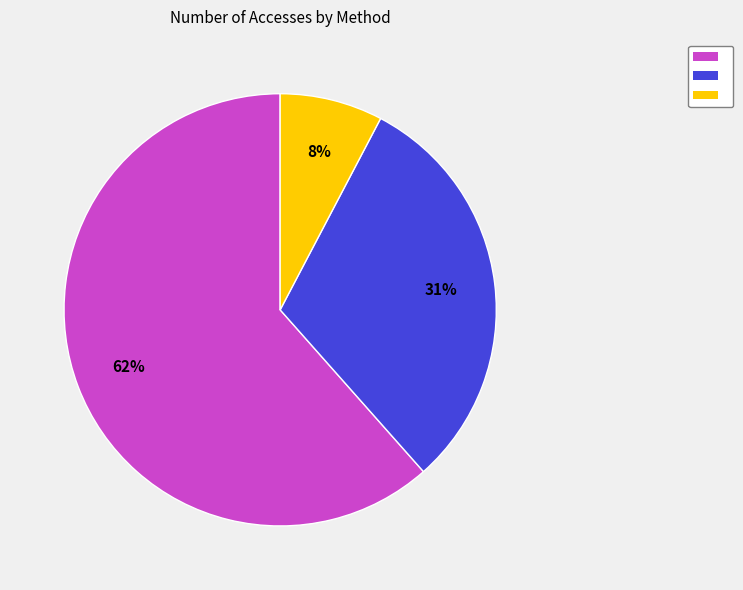

How many slices are in this pie chart?

3